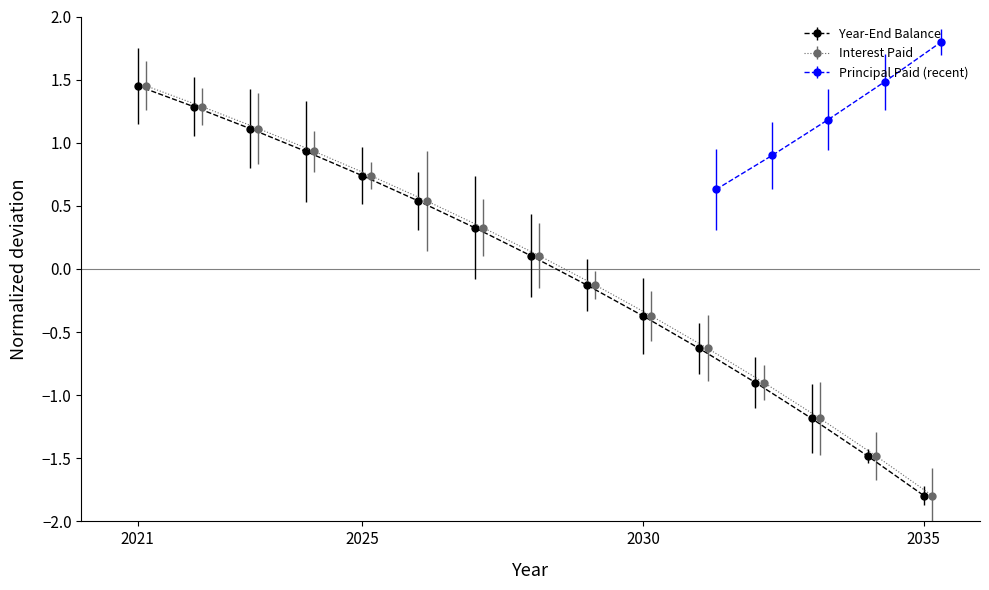

How many times do Year-End Balance and Interest Paid cross each other?

8